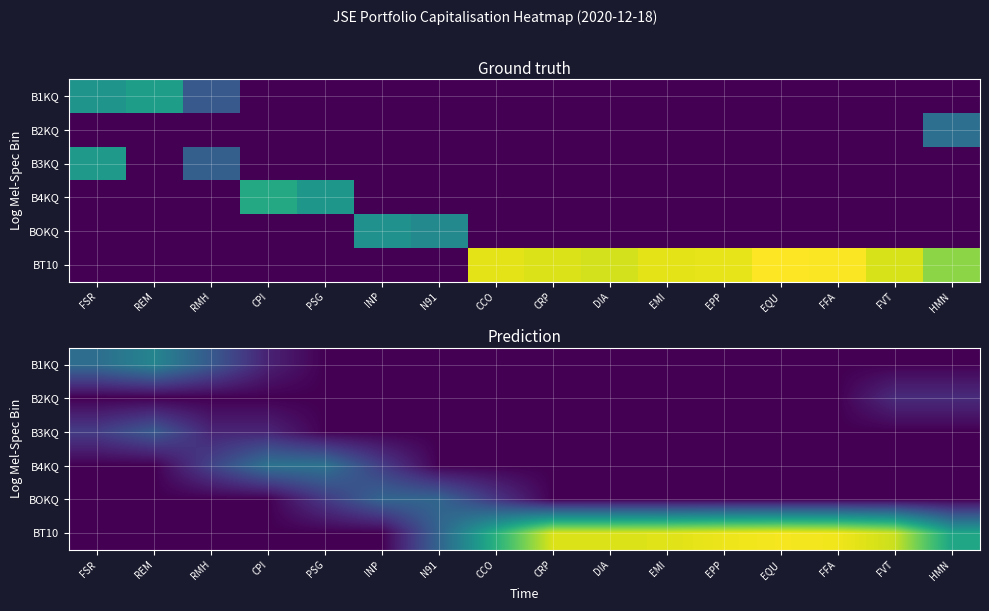

Rank the series by their maximum value, from lowest to highest.

B2KQ, B3KQ, BOKQ, B4KQ, B1KQ, BT10